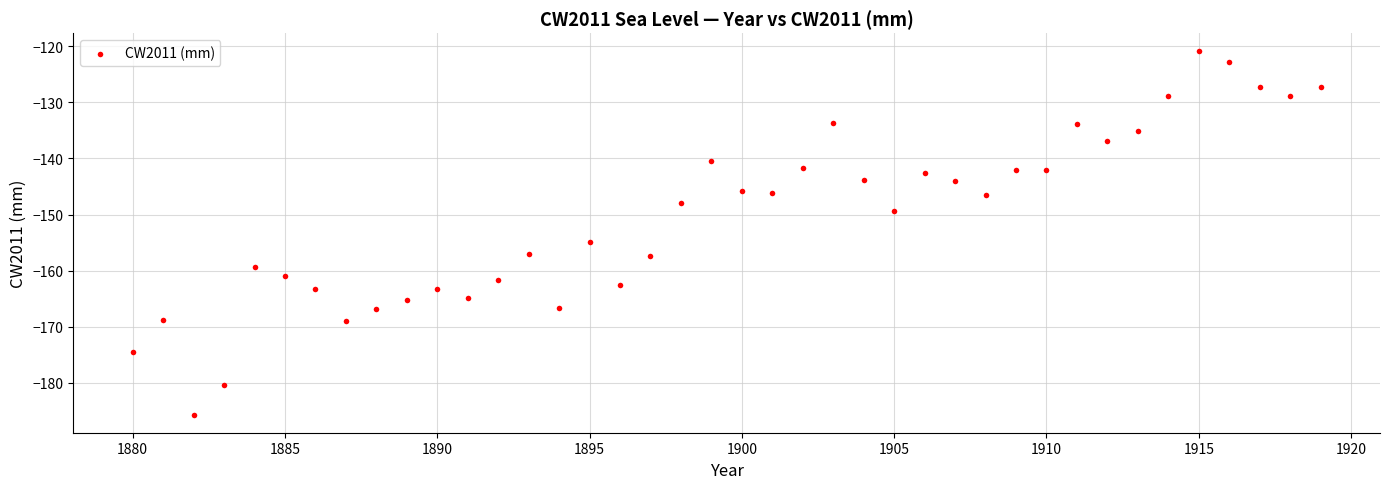

What Y value in the scatter plot is closest to -153?

-154.9